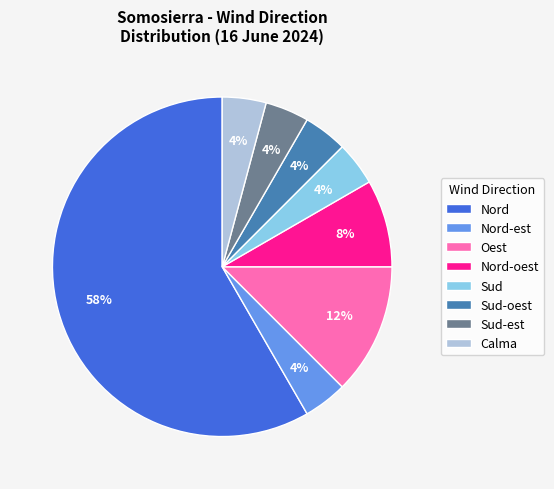

How many slices are in this pie chart?

8